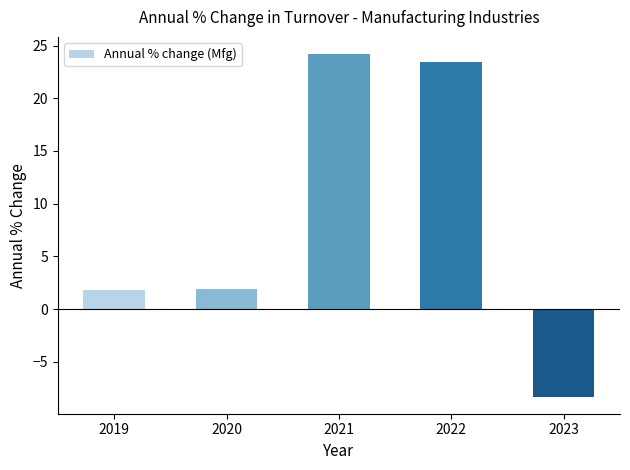

How many distinct data groups are displayed?

1